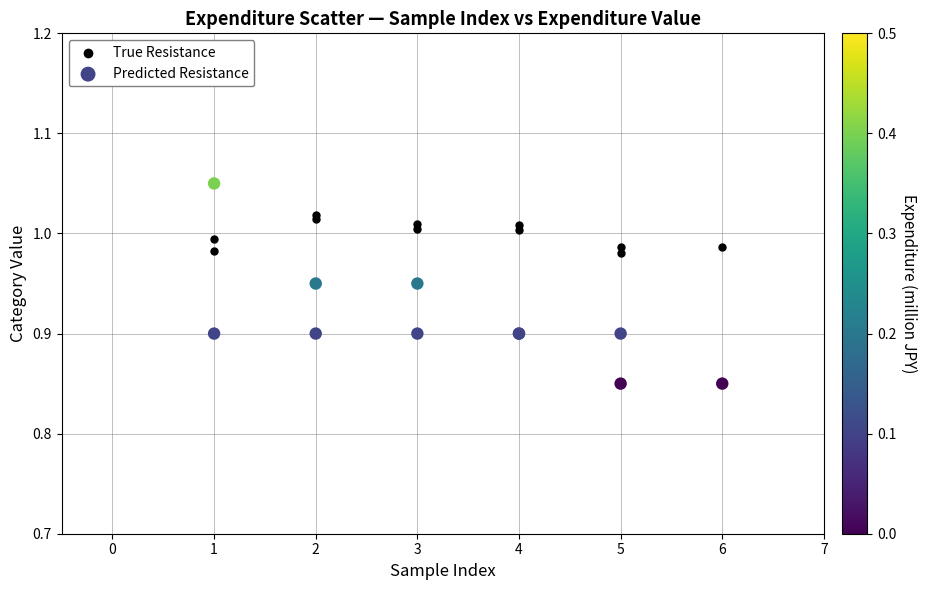

Which series reaches the maximum Y coordinate?

Predicted Resistance